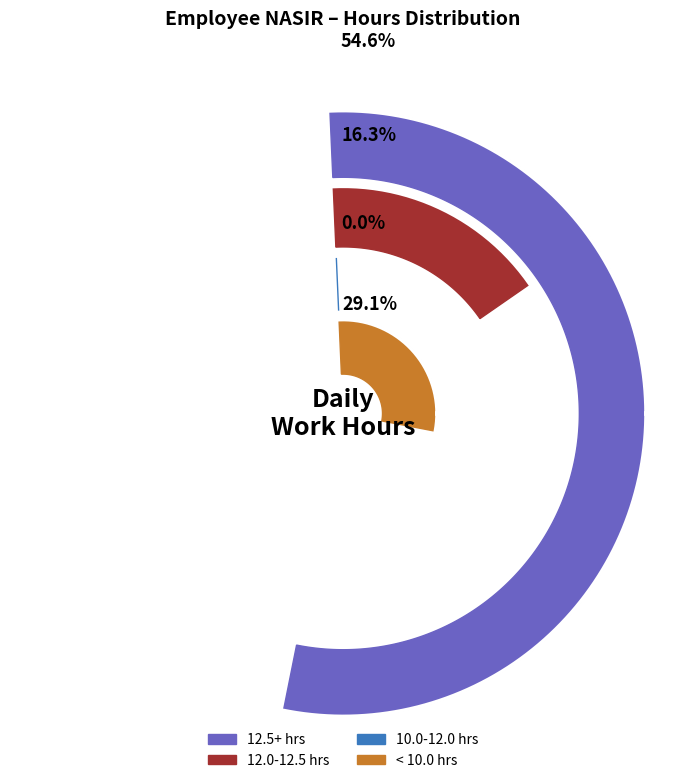

Is Day 2 (Wed) the majority of the pie?

No